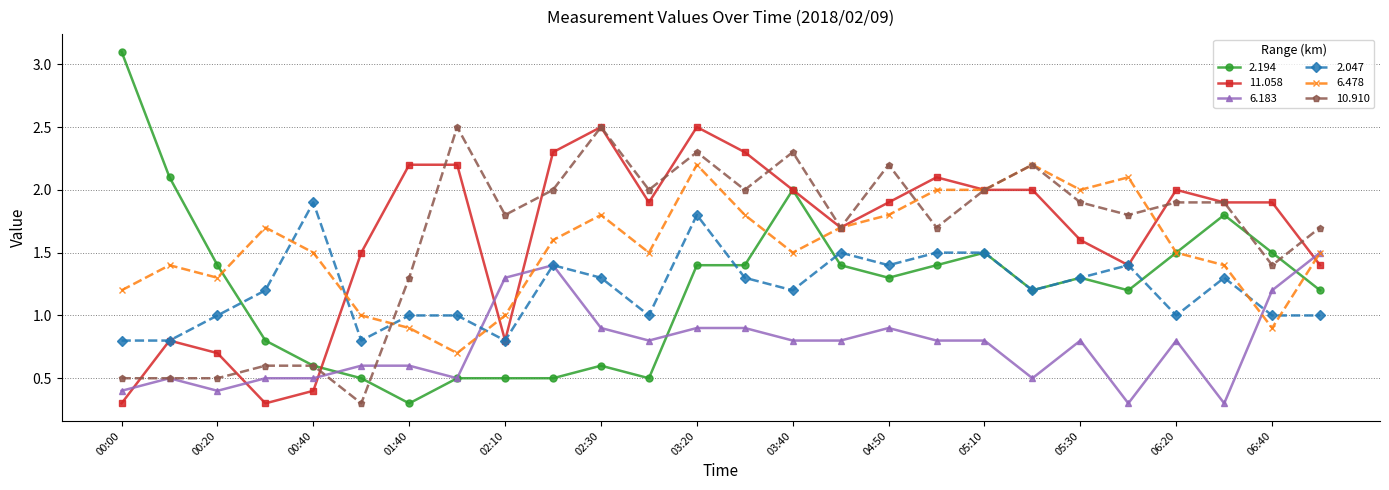

Which series has the widest spread of values?

2.194